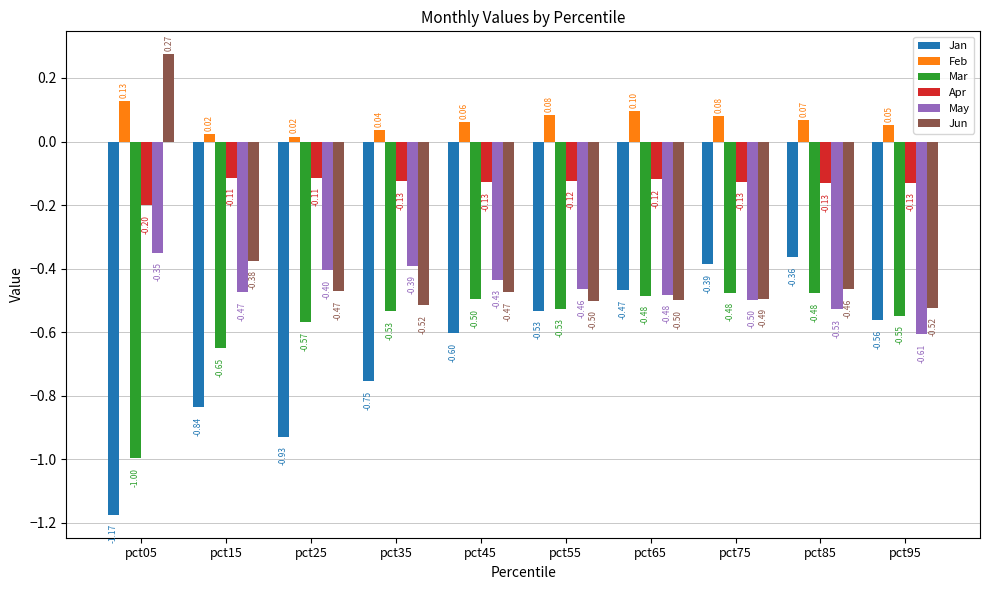

How many categories are shown in the chart?

10